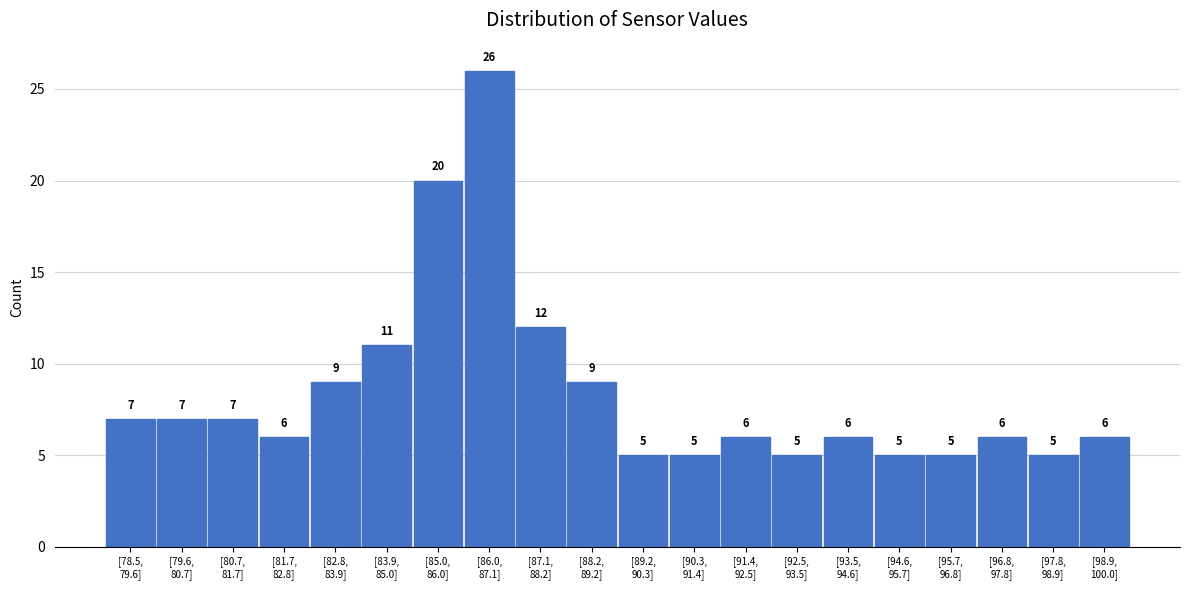

Reading right to left, transcribe all the data shown in this chart.

6	5	6	5	5	6	5	6	5	5	9	12	26	20	11	9	6	7	7	7